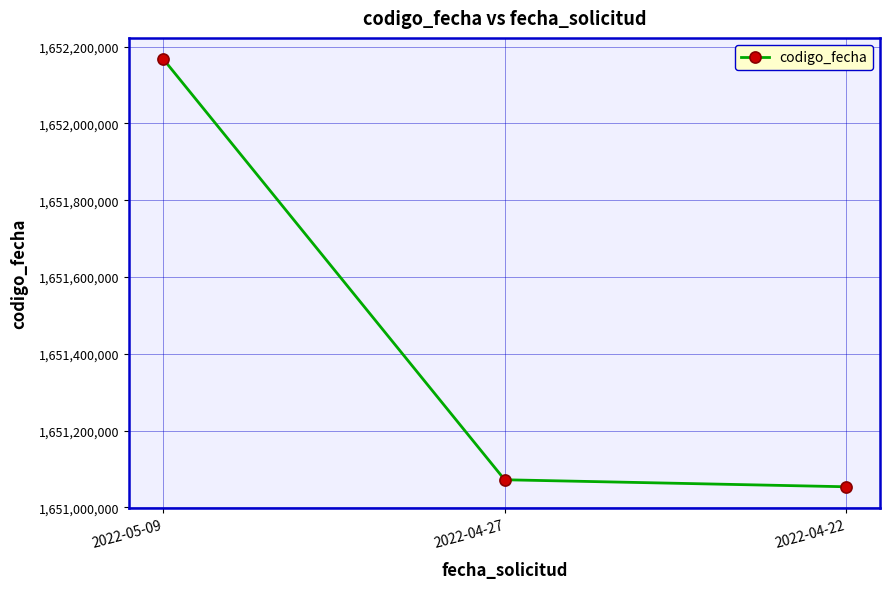

What is the label of the 2nd point from the right?

2022-04-27